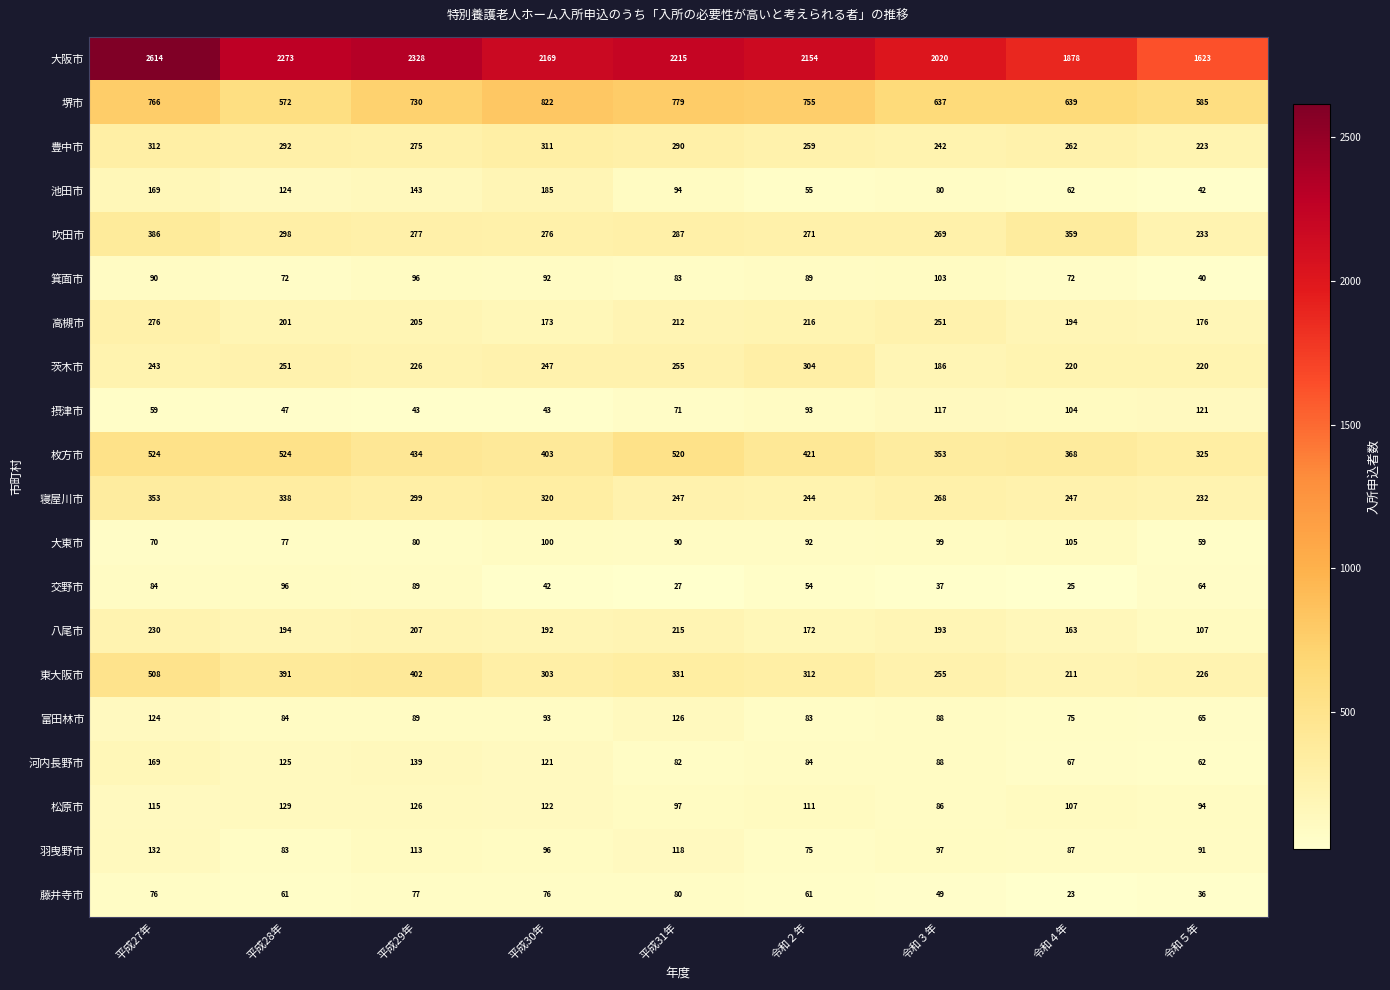

What is the difference between the 大東市 values at 令和３年 and 令和５年?

40